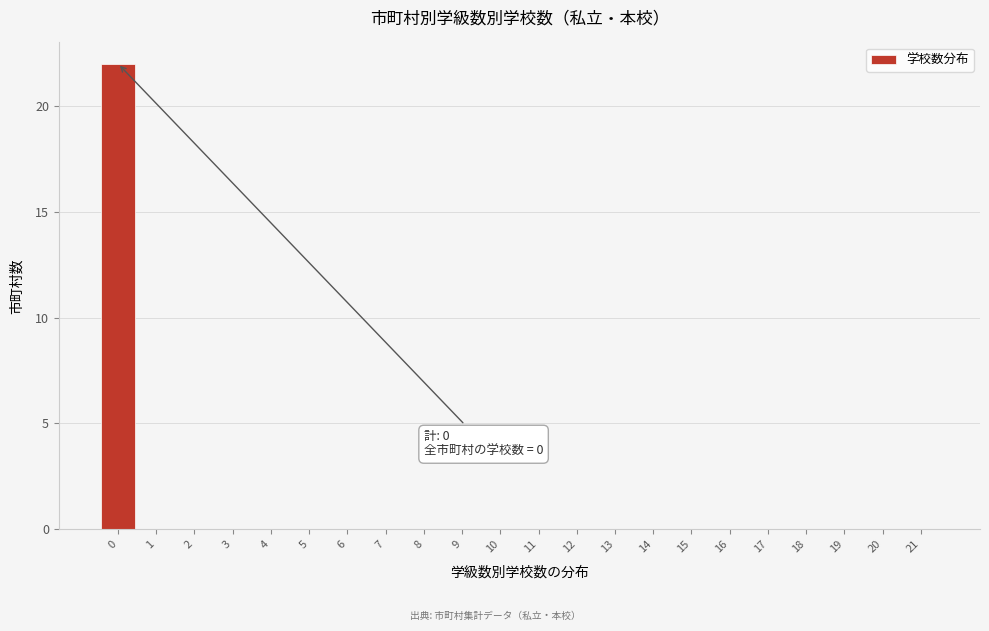

Over which range of the x-axis is the bar tallest?

-0.5 to 0.5